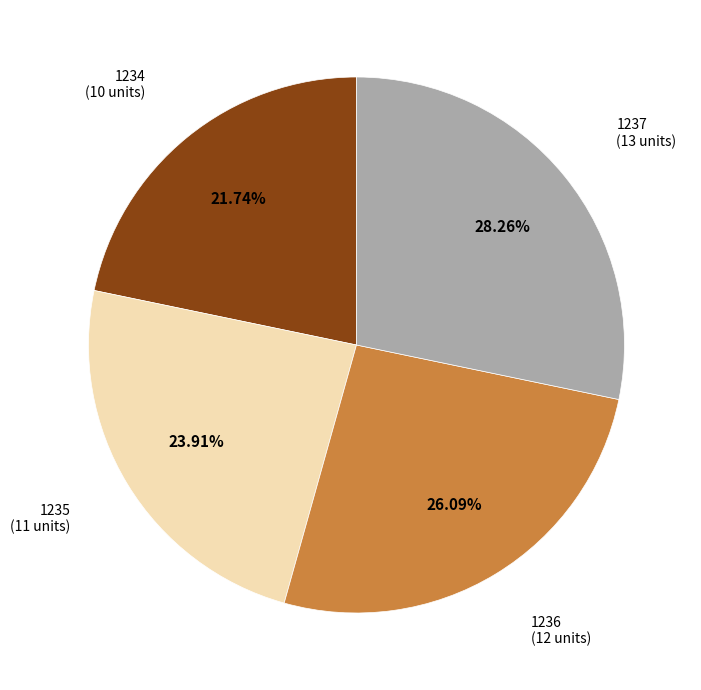

Count the number of slices in the pie.

4